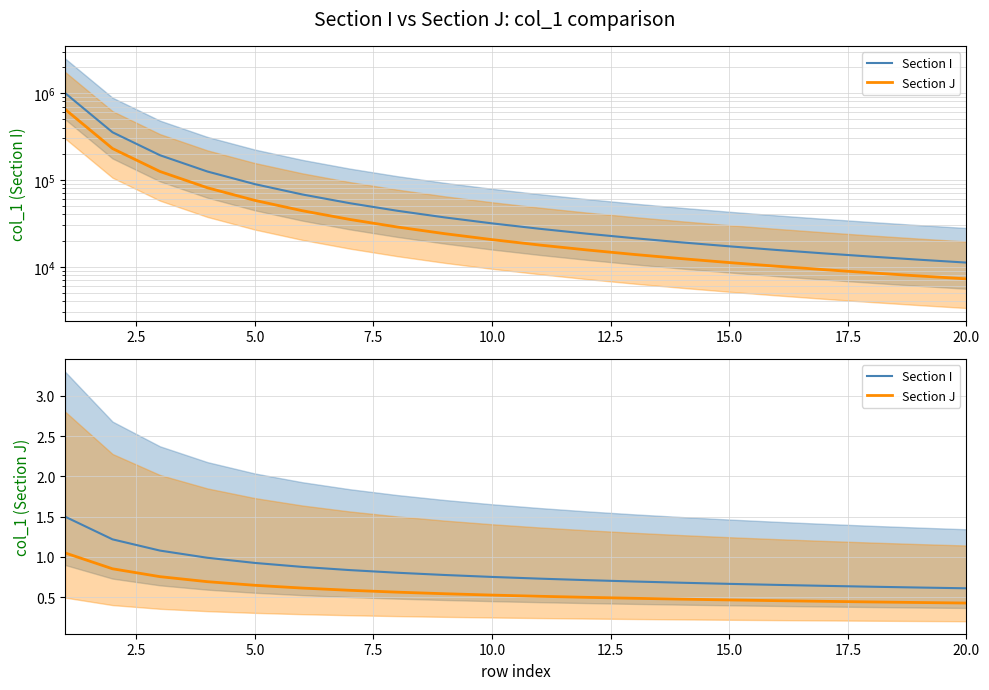

Count the number of categories in the chart.

20